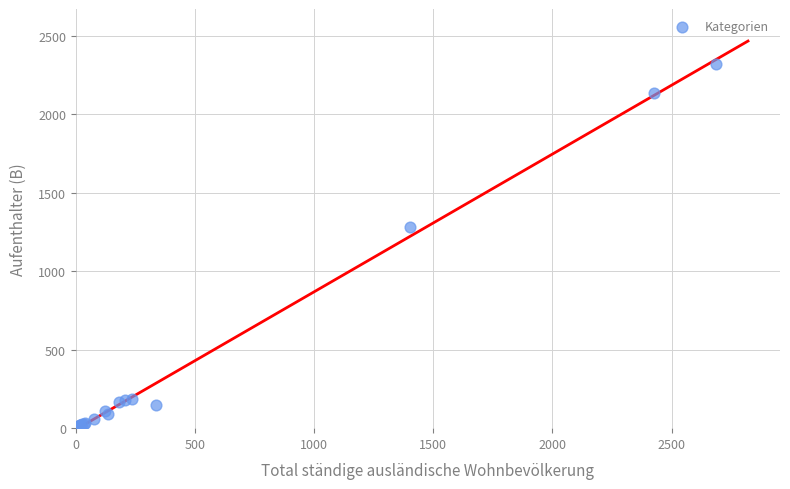

What Y value in the scatter plot is closest to 1163?

1282